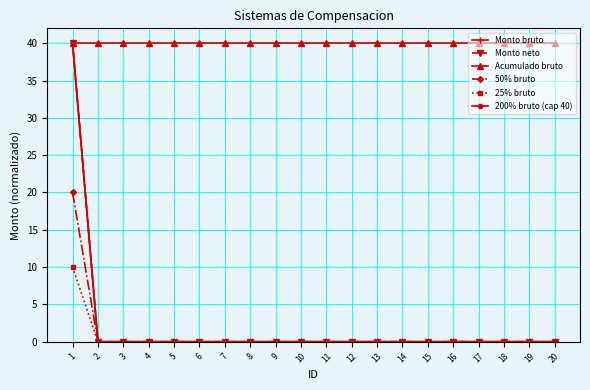

Does the chart have visible grid lines?

Yes